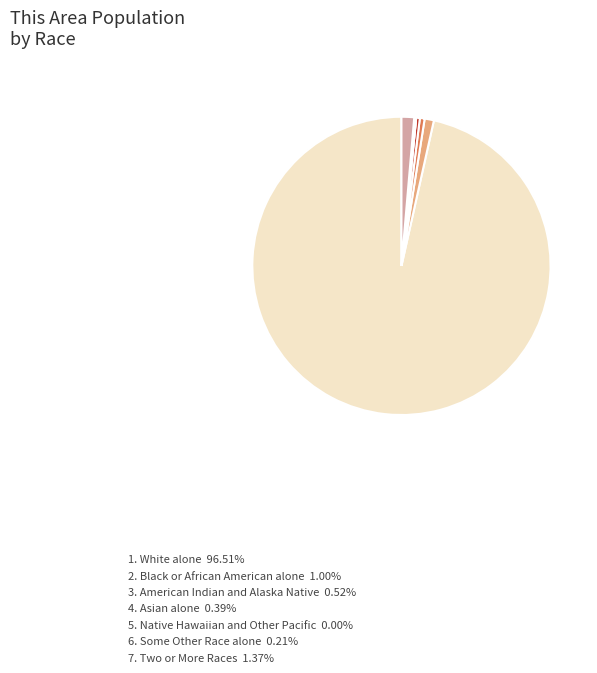

Does any single category account for the majority?

Yes